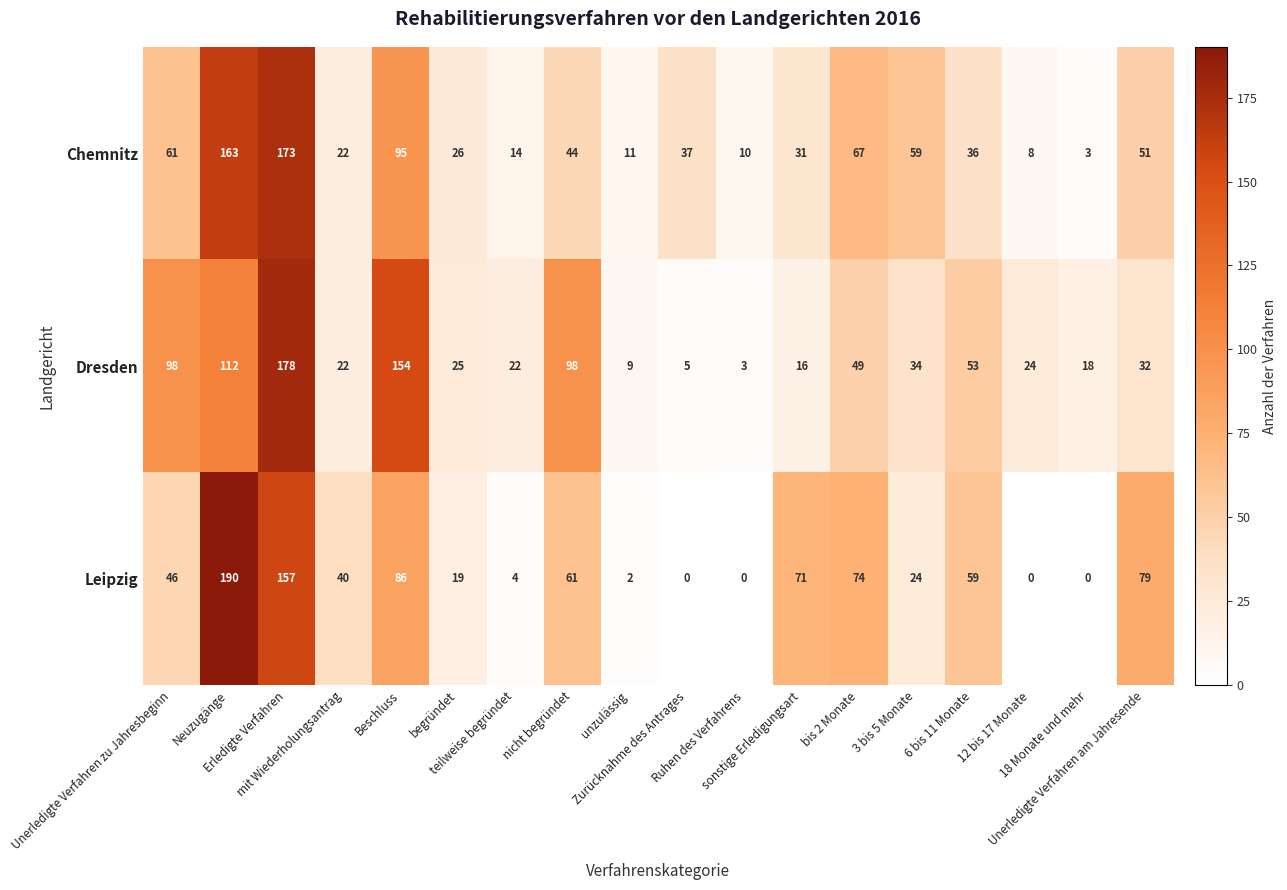

What is the lowest value of the Chemnitz series?

3